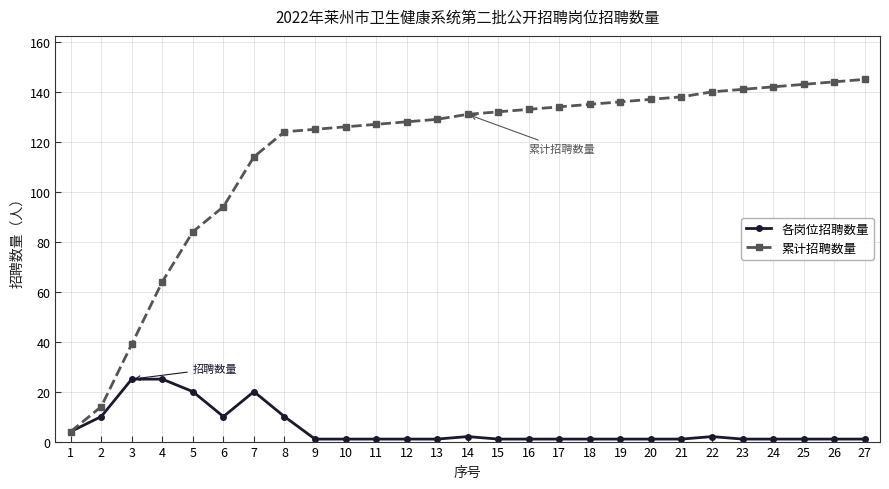

List the series in order of their peak value, lowest first.

各岗位招聘数量, 累计招聘数量